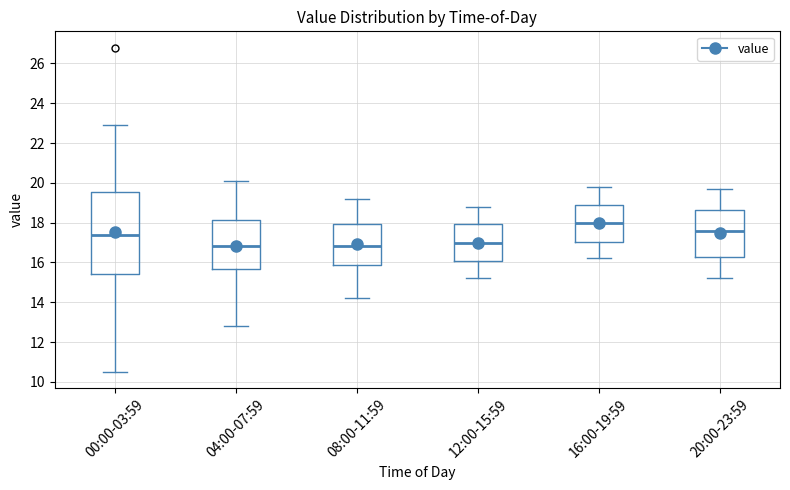

Reading left to right, transcribe this box plot: for each box, give where its median line is, the range the box spans, and where its two whiskers end, as read against the y-axis. The values are not printed on the chart, so give them approximately, as read against the axis.

00:00-03:59: median 17.4, box 15.4 to 19.6, whiskers 10.6 to 23.0
04:00-07:59: median 16.8, box 15.6 to 18.2, whiskers 12.8 to 20.2
08:00-11:59: median 16.8, box 15.8 to 18.0, whiskers 14.2 to 19.2
12:00-15:59: median 17.0, box 16.0 to 18.0, whiskers 15.2 to 18.8
16:00-19:59: median 18.0, box 17.0 to 18.8, whiskers 16.2 to 19.8
20:00-23:59: median 17.6, box 16.2 to 18.6, whiskers 15.2 to 19.8